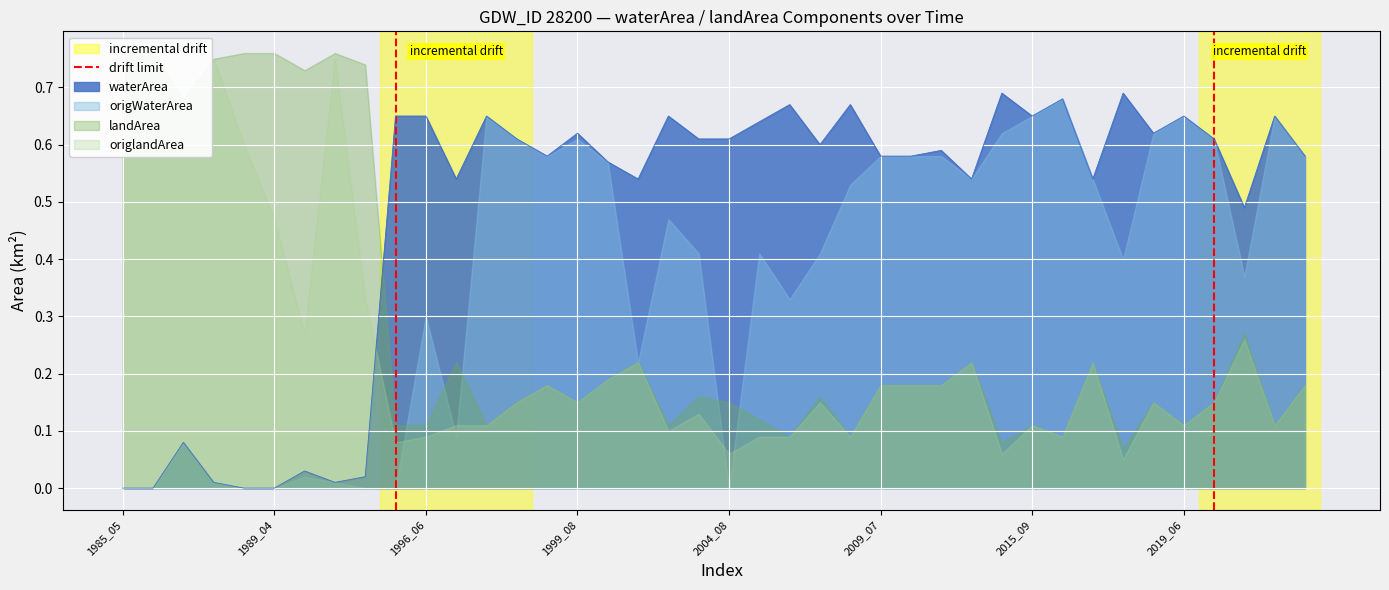

The value of waterArea at 1989_04 is 0.0. True or false?

True